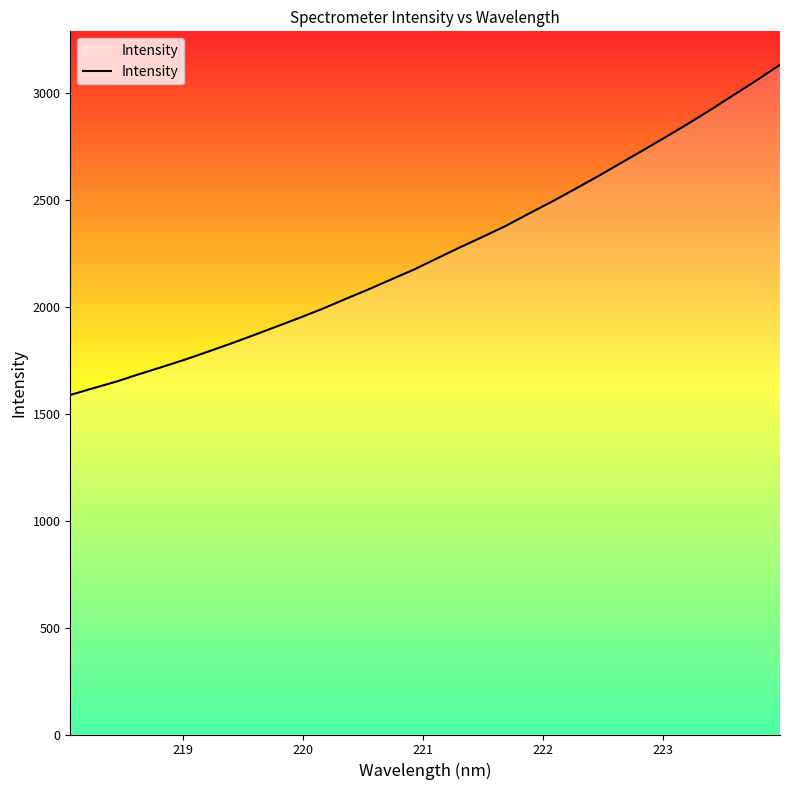

What is the difference between the maximum and minimum values?

1544.1